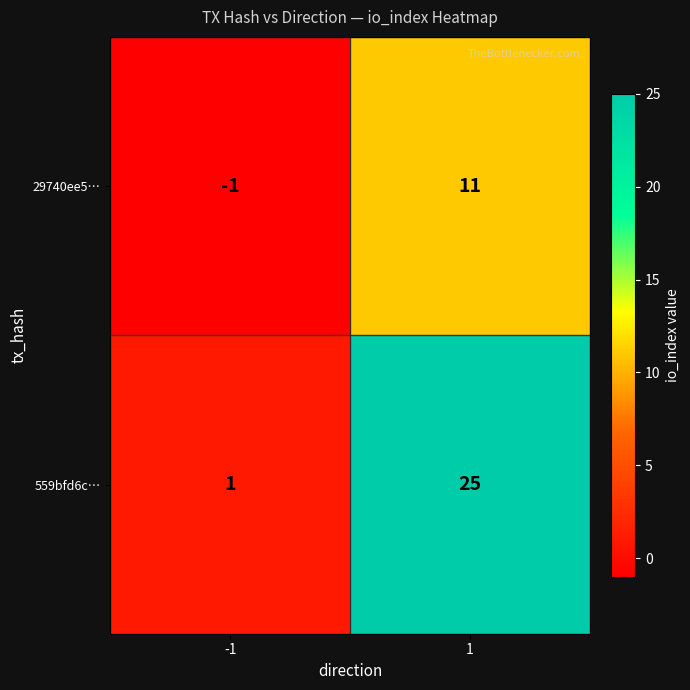

What is the sum of all 29740ee5… values?

10